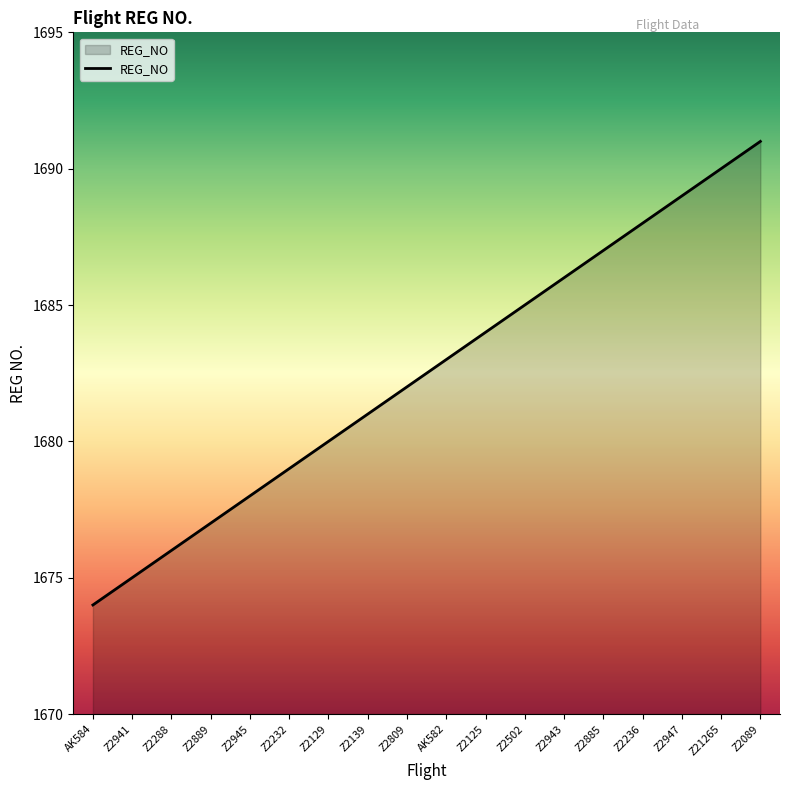

What is the greatest value displayed?

1691